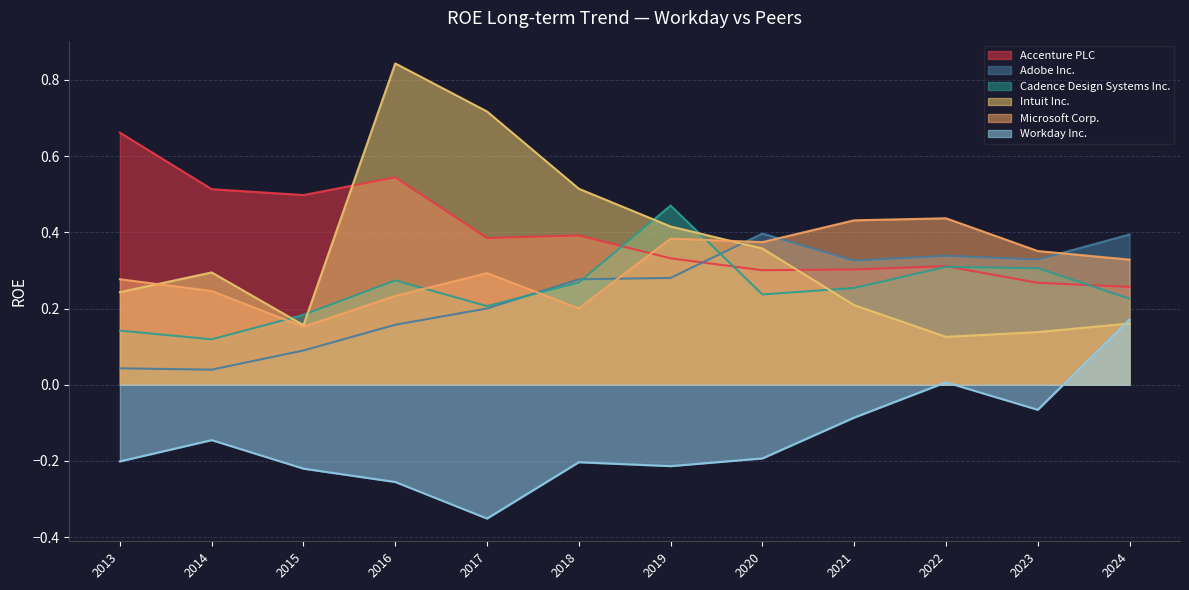

Which series has the largest range (max minus min)?

Intuit Inc.